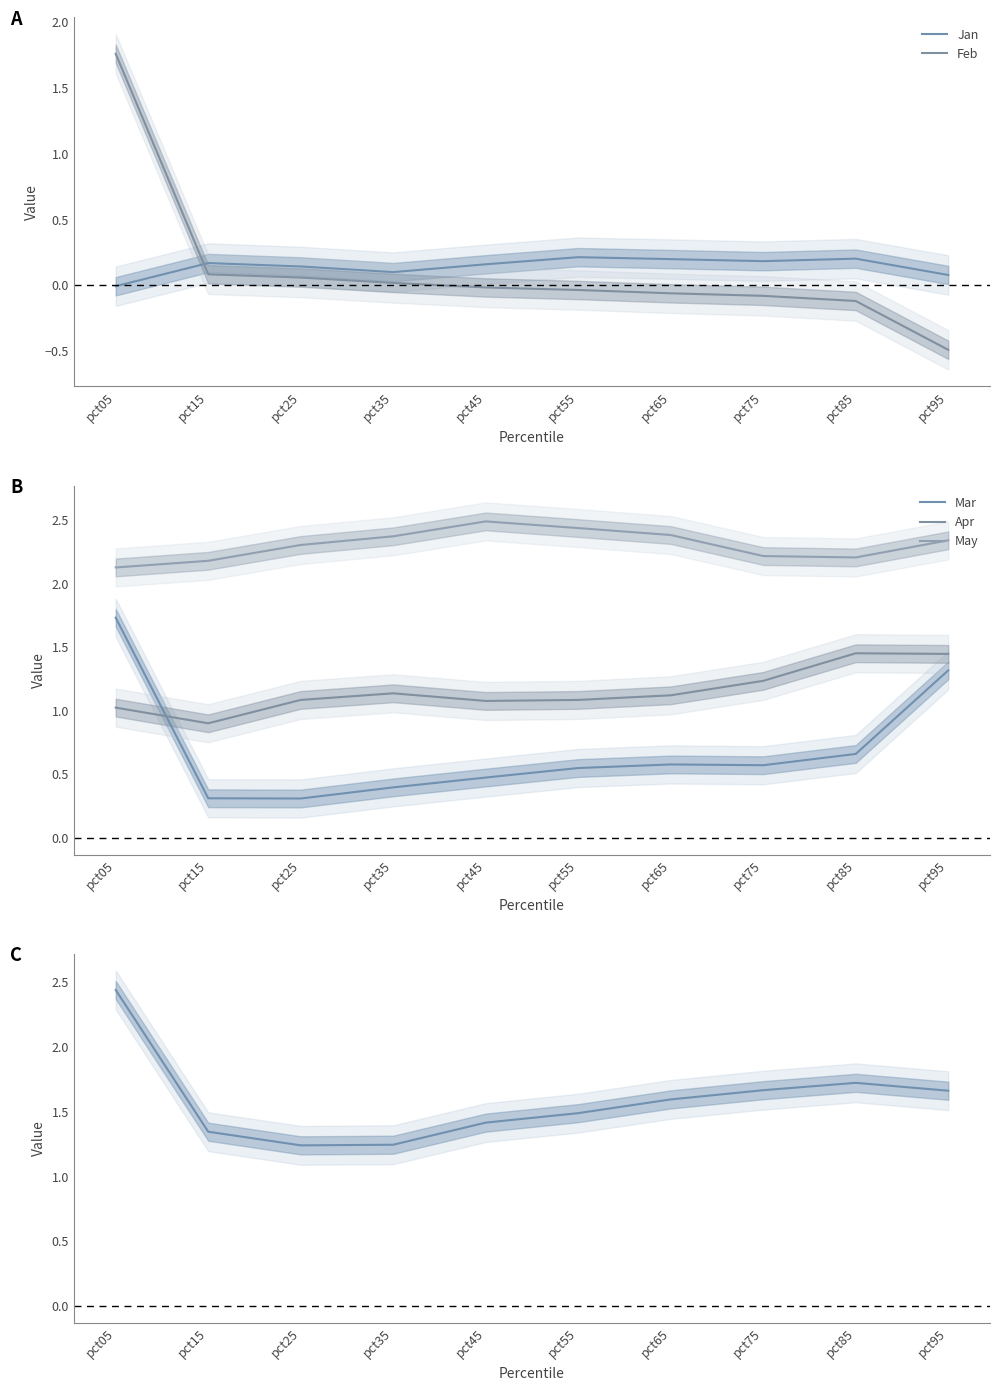

Which series has the largest total across all categories?

May